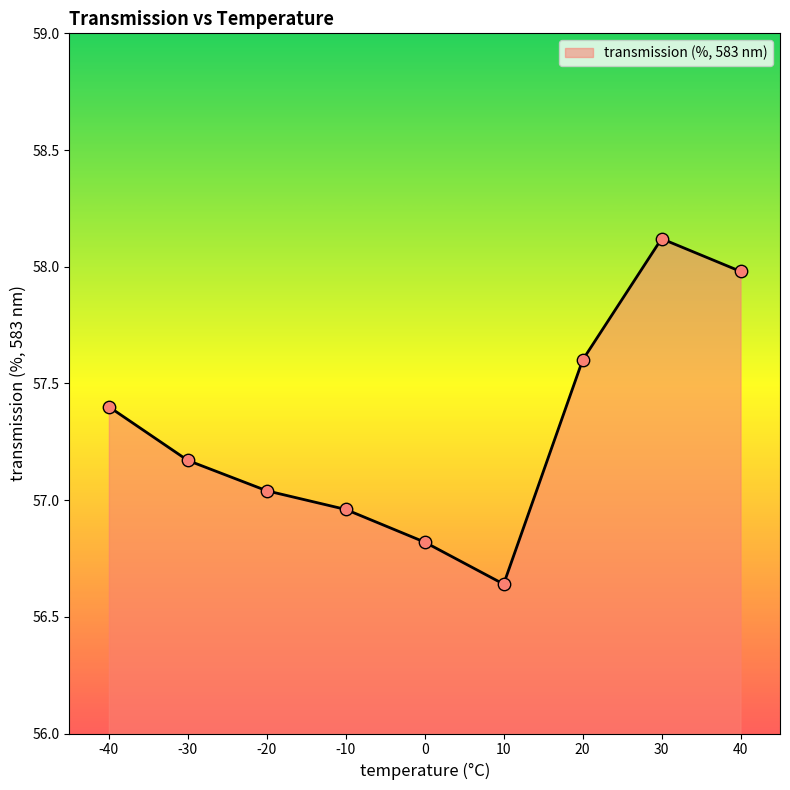

What is the change in value from -10 to 20?

+0.6